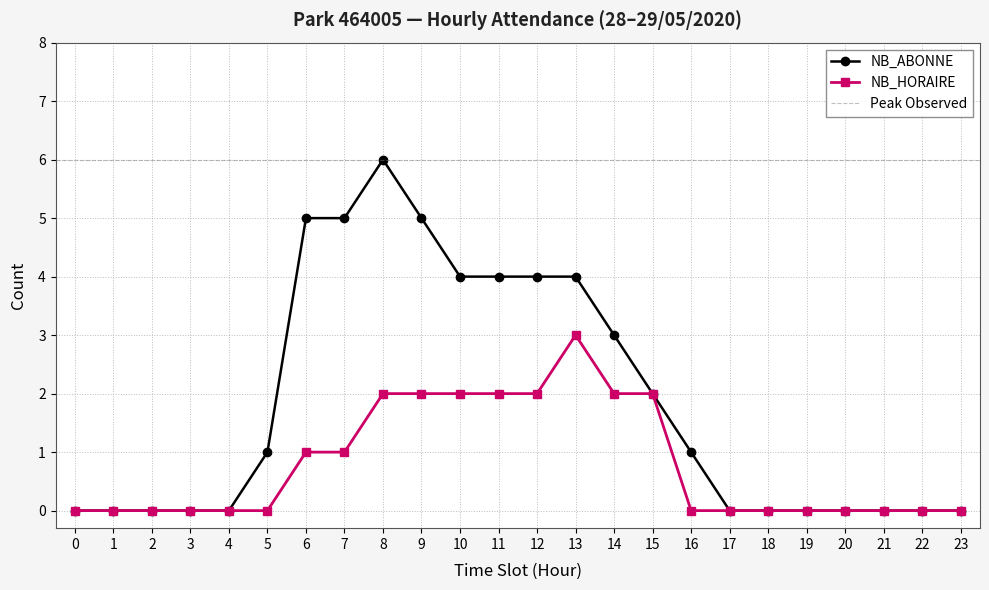

Is it true that NB_HORAIRE equals 2 at 0?

False